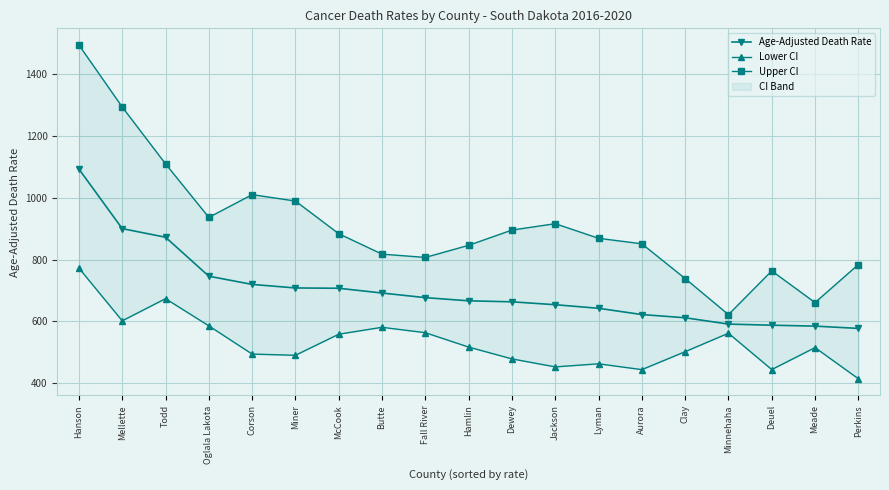

Reading left to right, what are all the values shown in this chart?

Age-Adjusted Death Rate: 1093.1	900.1	872.2	745.9	719.3	707.8	706.8	691.4	676.4	666.1	662.9	653.5	641.9	621.6	611.2	590.7	587.1	584.1	576.7
Lower CI: 772.1	601.3	673.1	585.0	493.5	489.6	557.9	580.3	562.8	516.2	477.9	452.0	462.0	443.1	501.3	561.1	443.3	514.5	413.6
Upper CI: 1495.1	1294.2	1110.0	936.5	1010.2	989.5	883.6	817.4	806.7	846.0	895.4	916.1	868.7	850.9	738.3	621.4	763.1	660.4	783.7